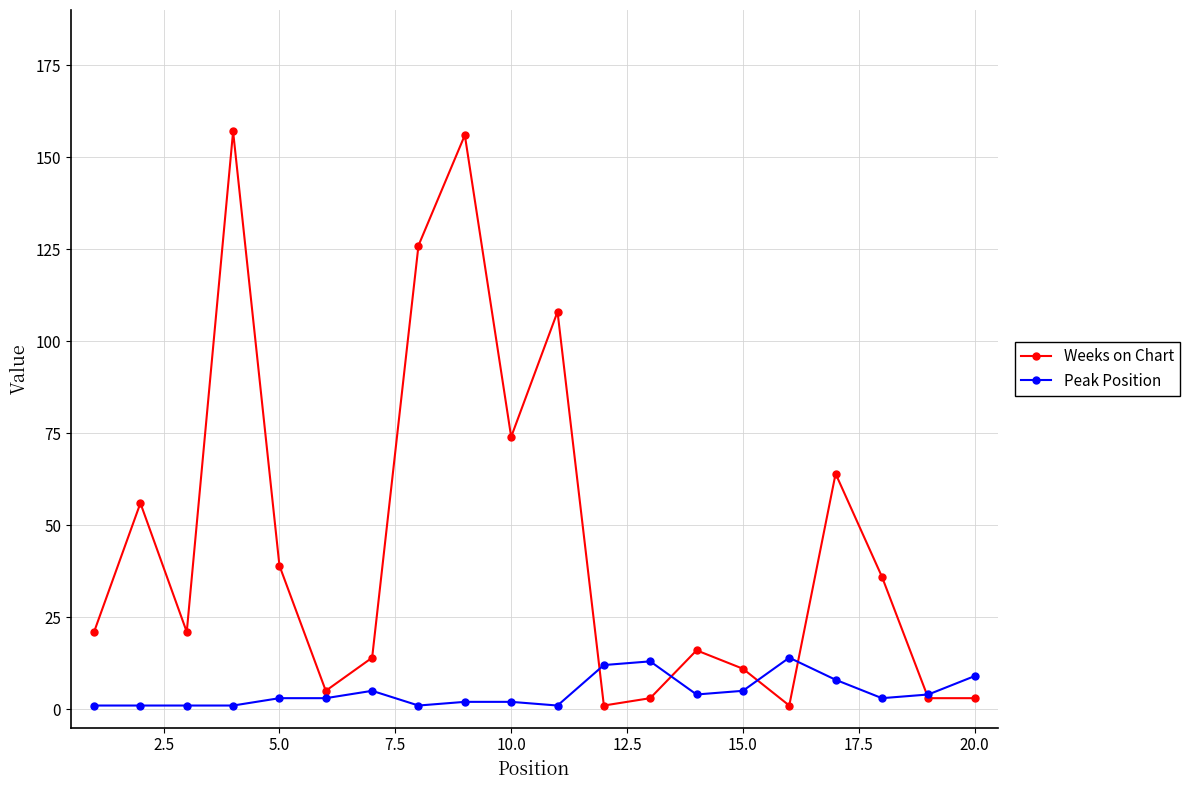

At how many categories does at least one series exceed 86?

4